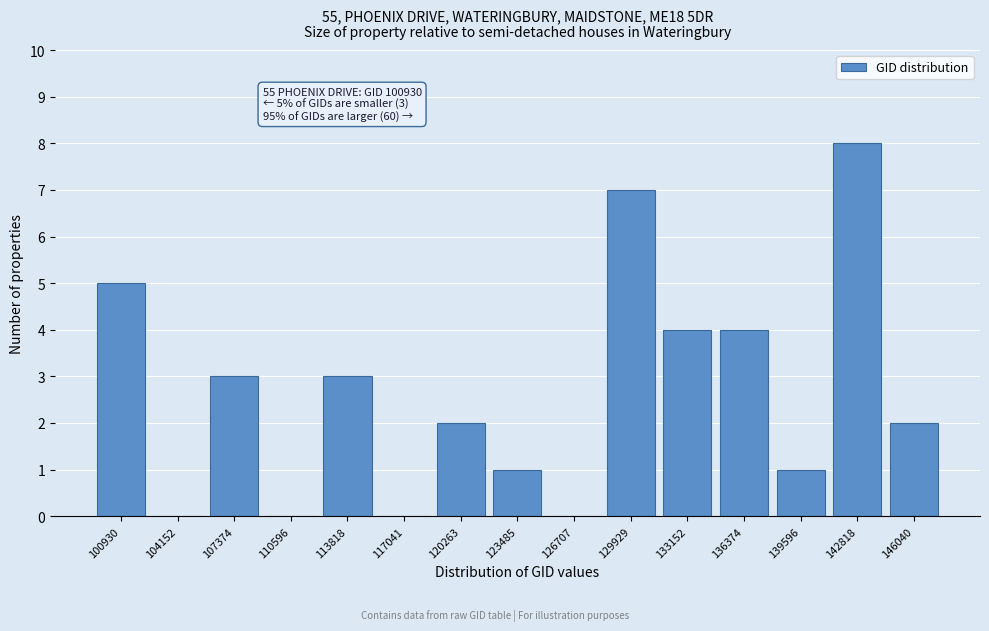

Reading right to left, transcribe all the data shown in this chart.

146040=2	142818=8	139596=1	136374=4	133152=4	129929=7	126707=0	123485=1	120263=2	117041=0	113818=3	110596=0	107374=3	104152=0	100930=5